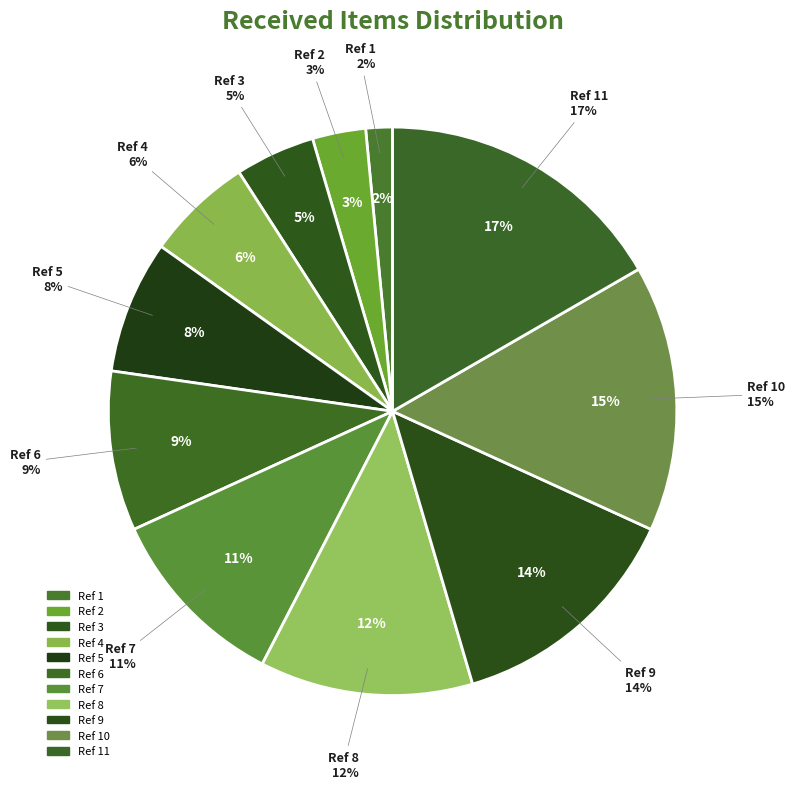

Does any single category account for the majority?

No